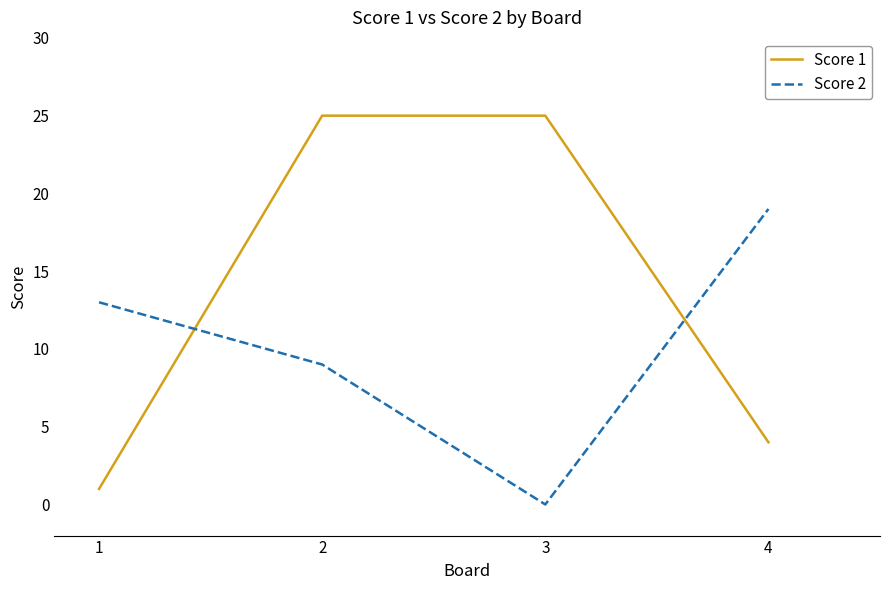

Between 2 and 3, which series saw the biggest shift?

Score 2